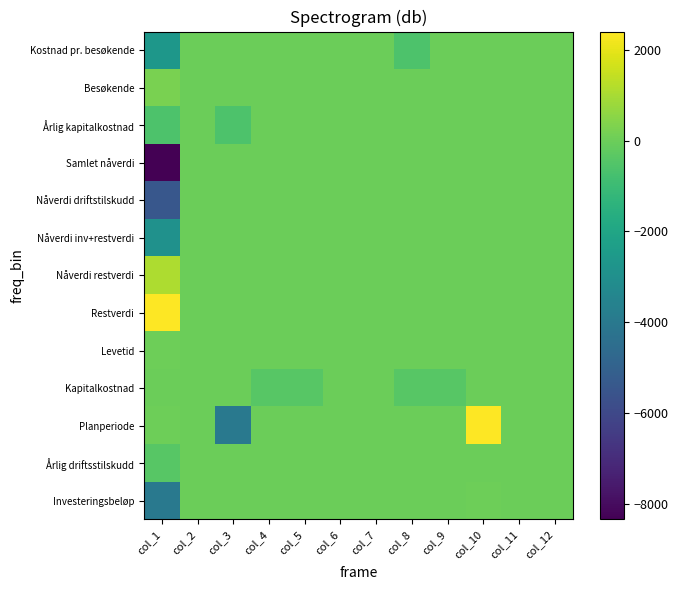

Rank the series at col_5 from highest to lowest value.

Investeringsbeløp, Årlig driftsstilskudd, Planperiode, Levetid, Restverdi, Nåverdi restverdi, Nåverdi inv+restverdi, Nåverdi driftstilskudd, Samlet nåverdi, Årlig kapitalkostnad, Besøkende, Kostnad pr. besøkende, Kapitalkostnad